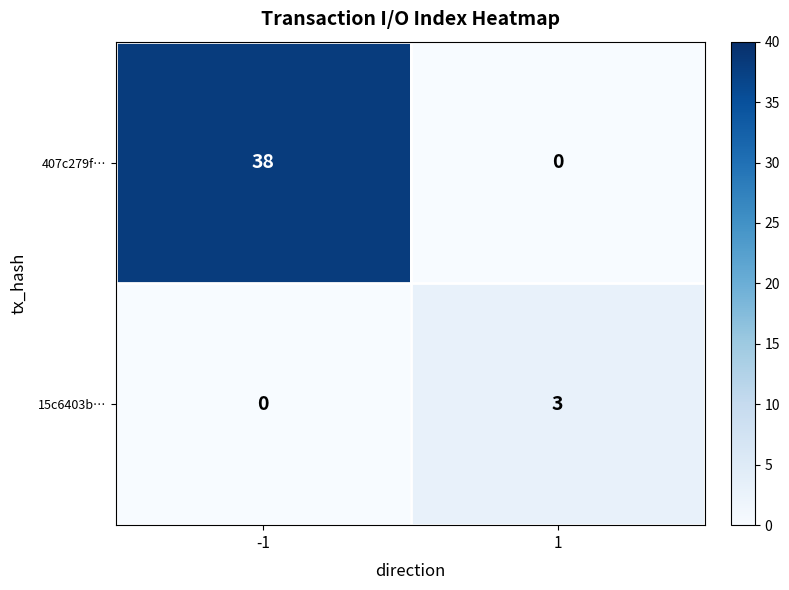

What is the difference between the 407c279f… values at 1 and -1?

38